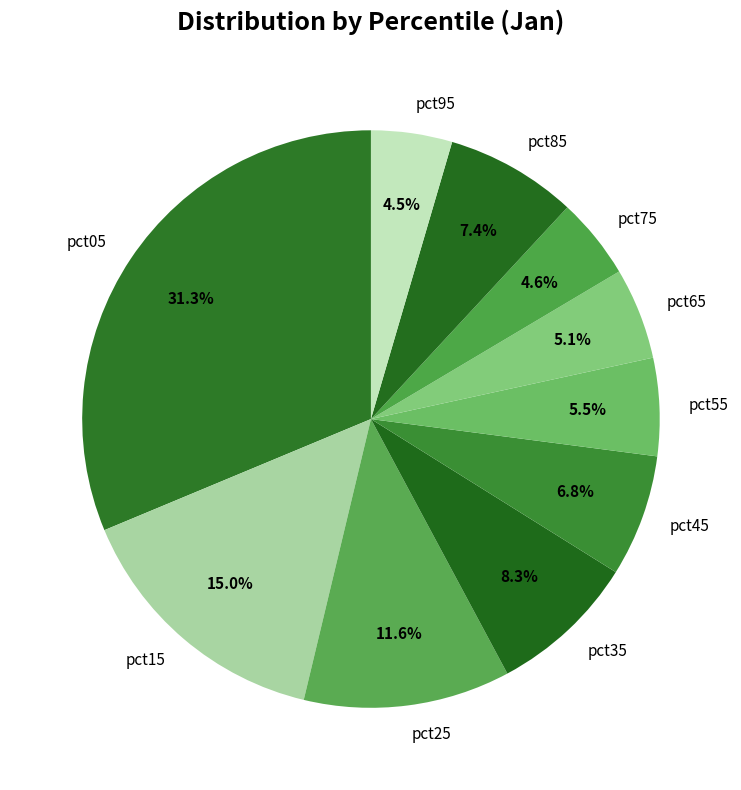

Is it true that pct45 is 1% of the pie?

False